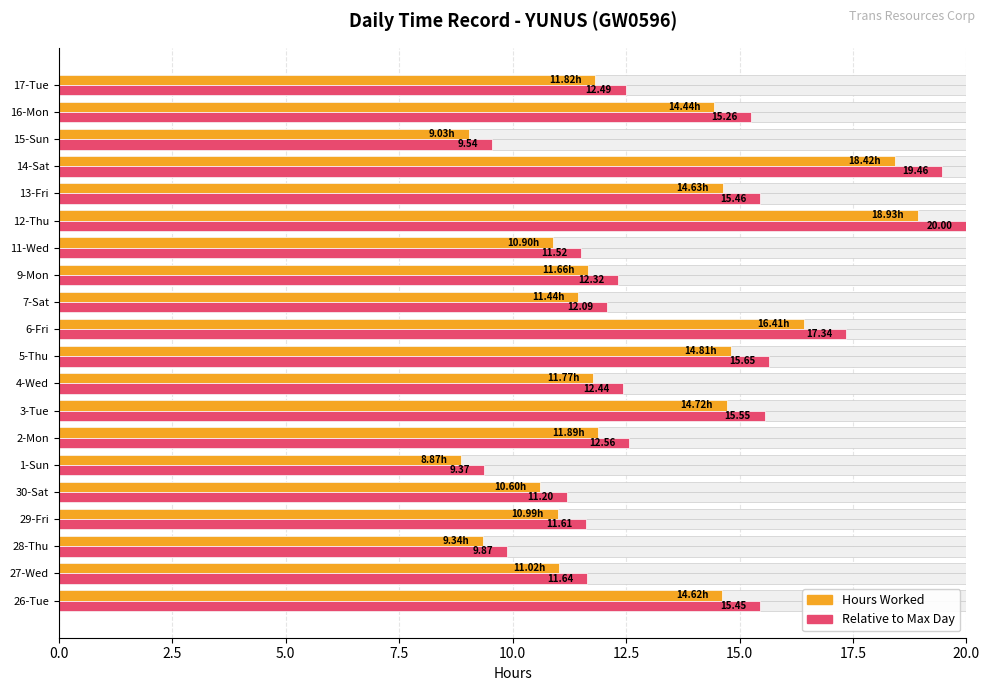

What is the difference between the second highest and minimum values in the Hours Worked series?

9.6